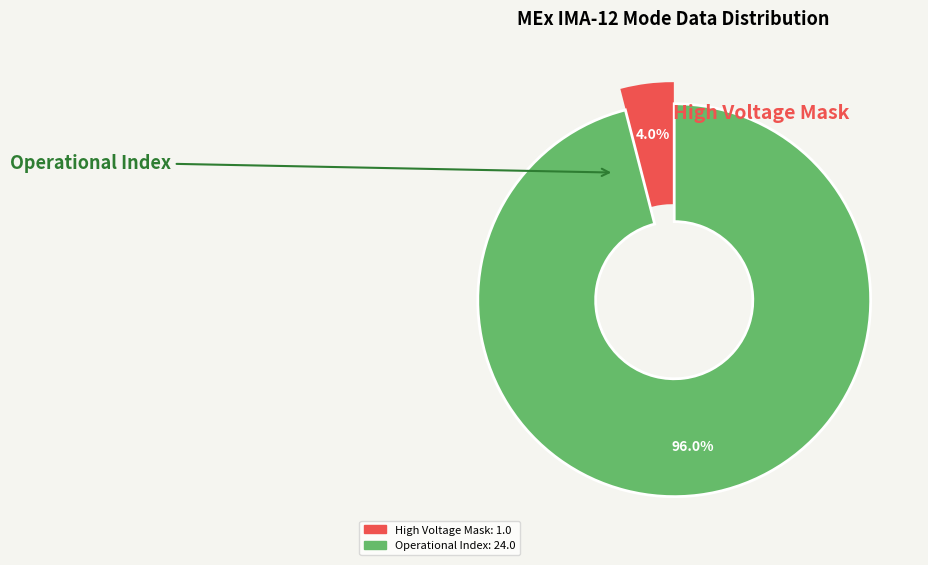

How many slices are in this pie chart?

2